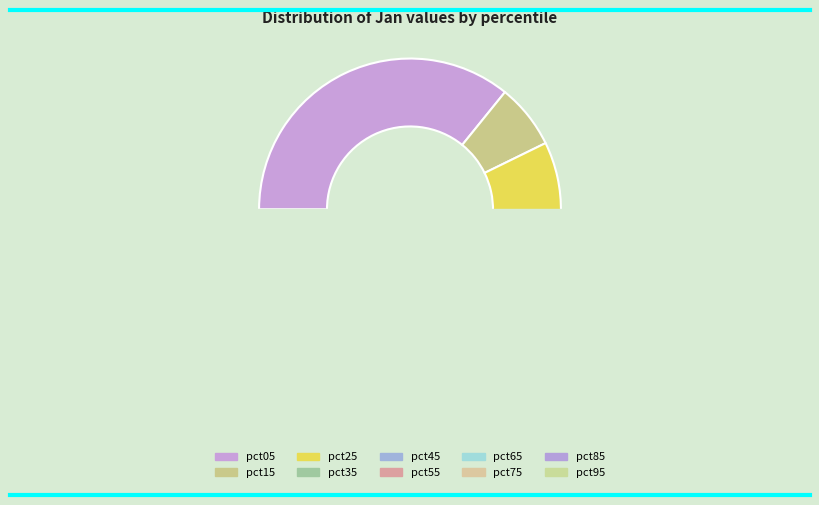

The pct15 slice represents 7% of the pie. True or false?

True